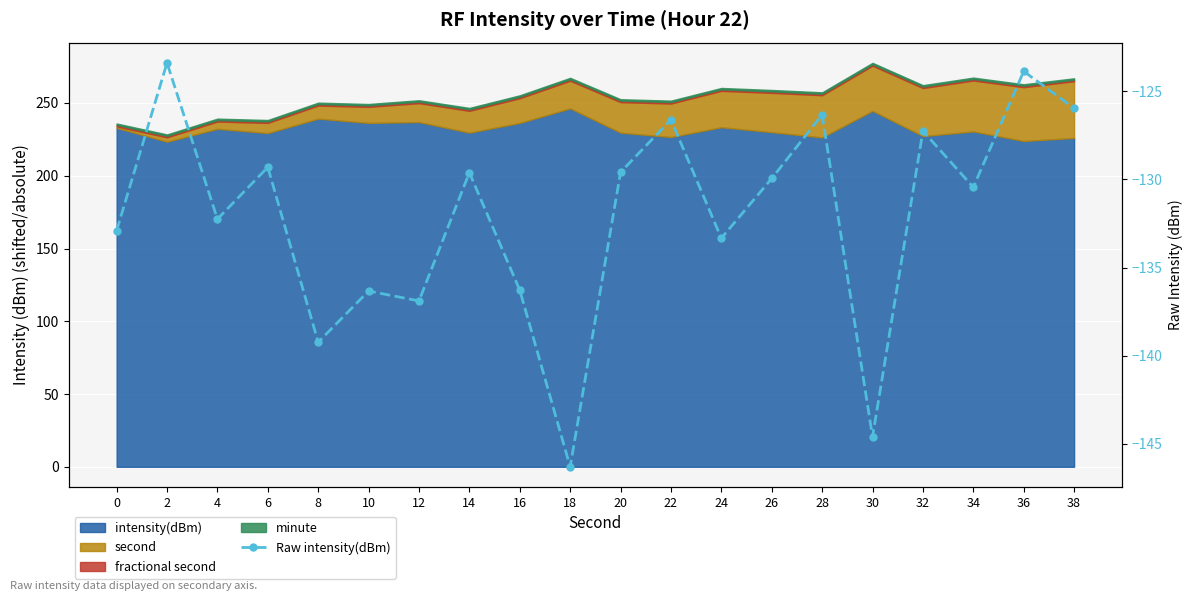

Between 28 and 16, which is larger?

28